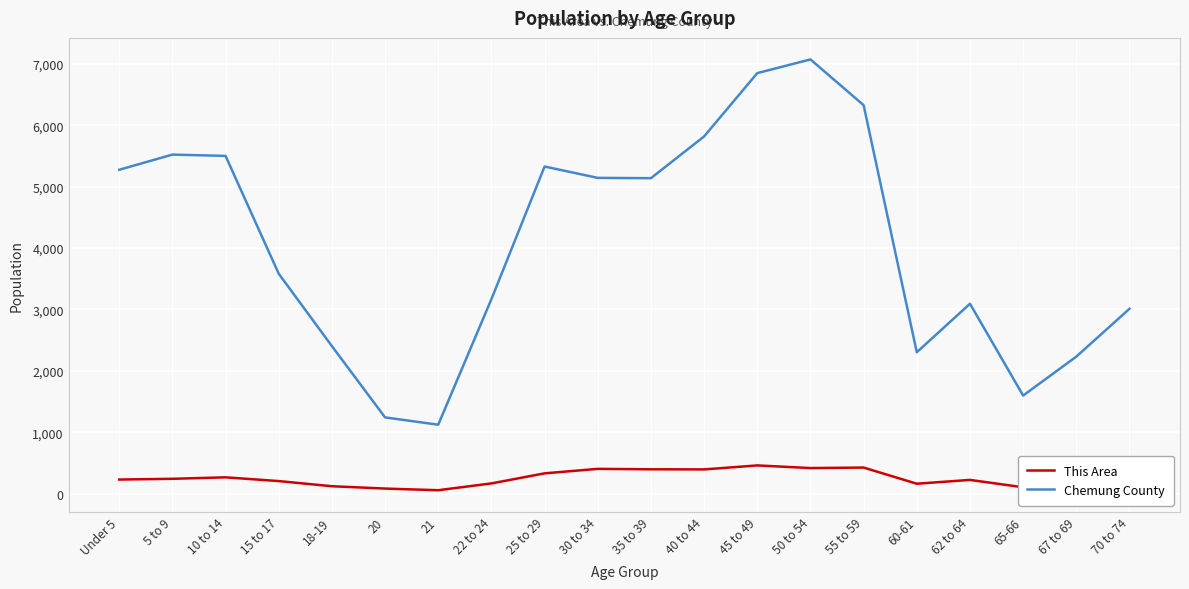

Which category has the highest value across all series?

50 to 54